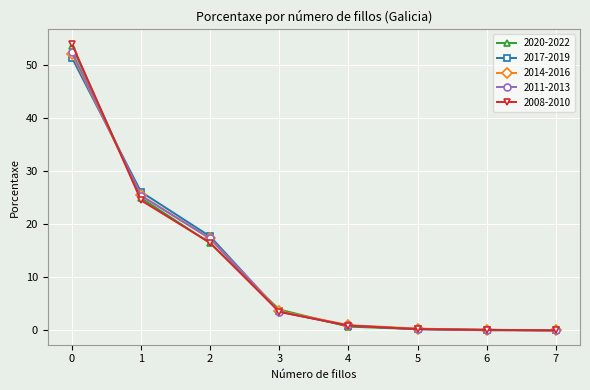

What is the greatest value displayed?

54.0